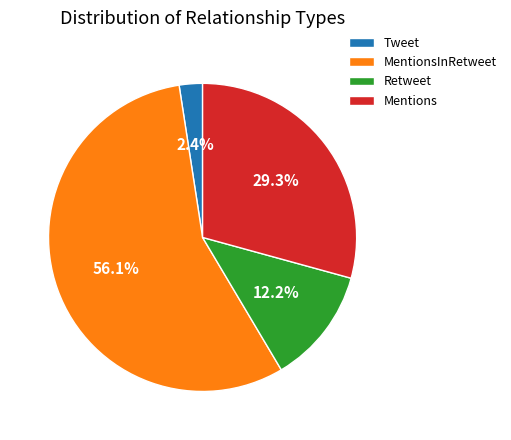

Combined, do Mentions and Retweet account for over 50%?

No